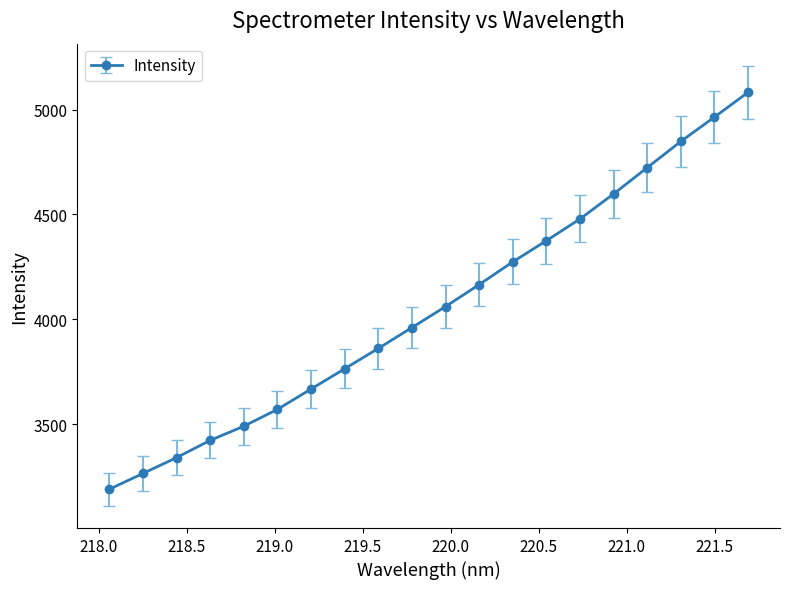

What is the sum of all values?

81101.5